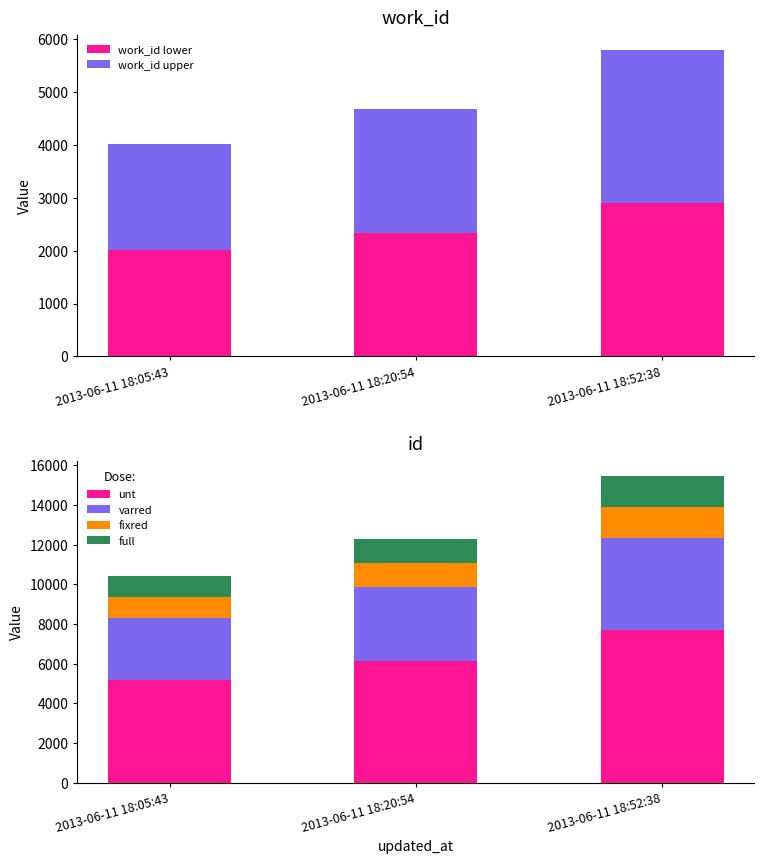

Between 2013-06-11 18:05:43 and 2013-06-11 18:52:38, which series saw the biggest shift?

unt